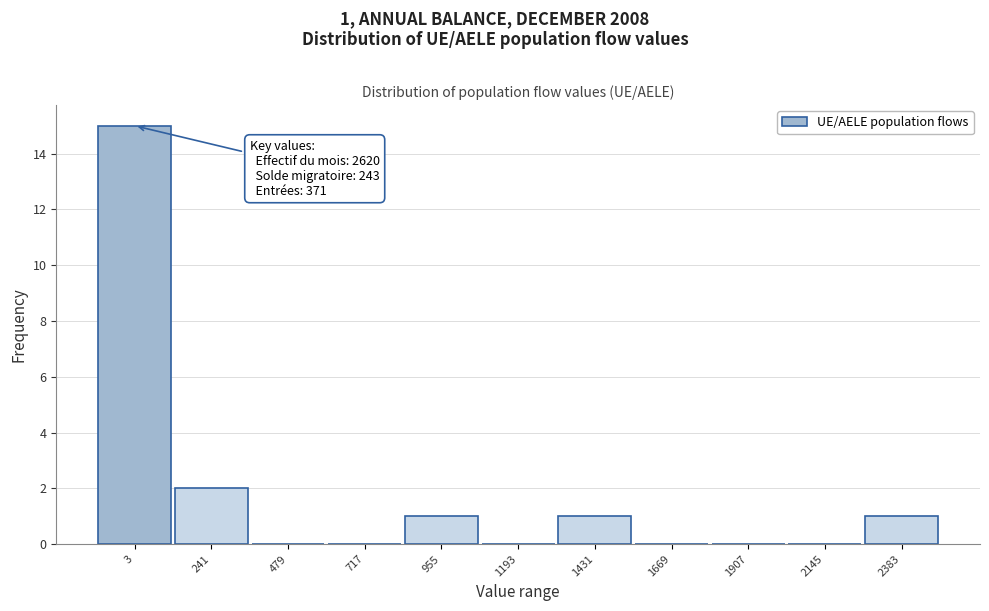

Reading left to right, list all the values displayed in this chart.

3=15	241=2	479=0	717=0	955=1	1193=0	1431=1	1669=0	1907=0	2145=0	2383=1